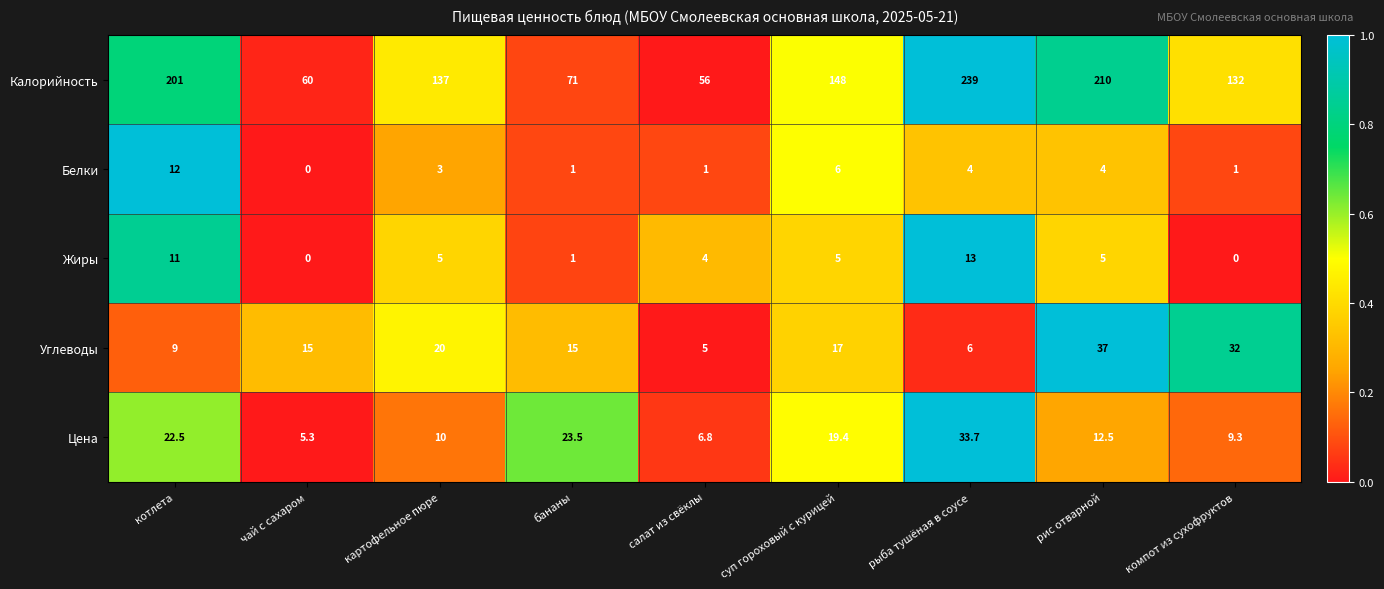

Which series changed the most between котлета and салат из свёклы?

Калорийность